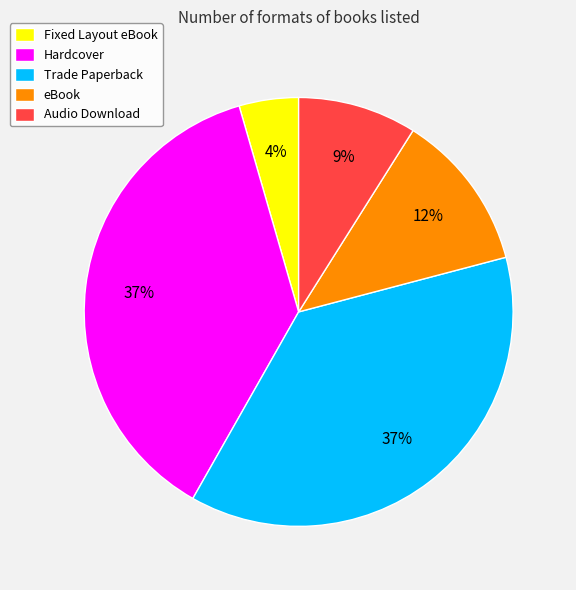

What is the smallest slice in the pie chart?

Fixed Layout eBook